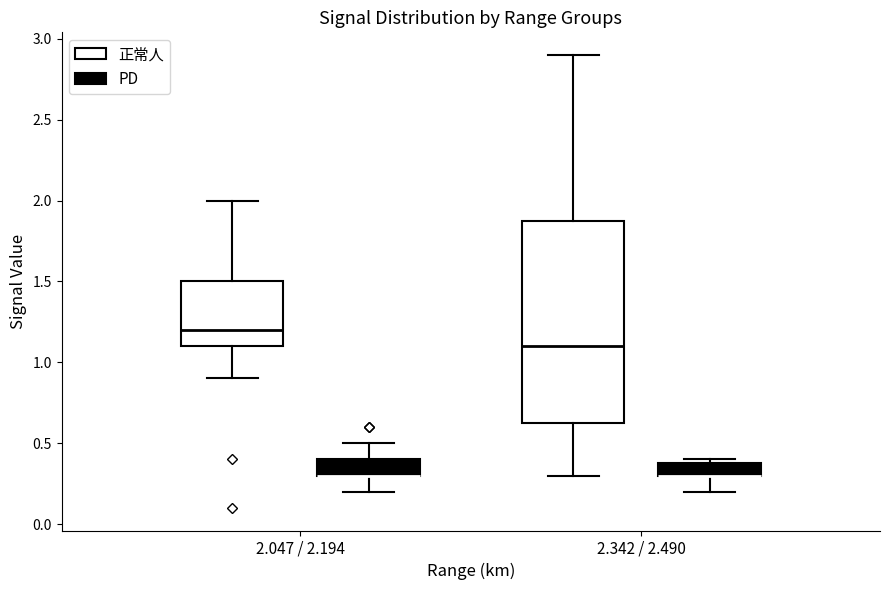

Where is the upper edge of the box for 2.342 / 2.490 (正常人) on the y-axis? The values are not printed on the chart, so give them approximately, as read against the axis.

1.90